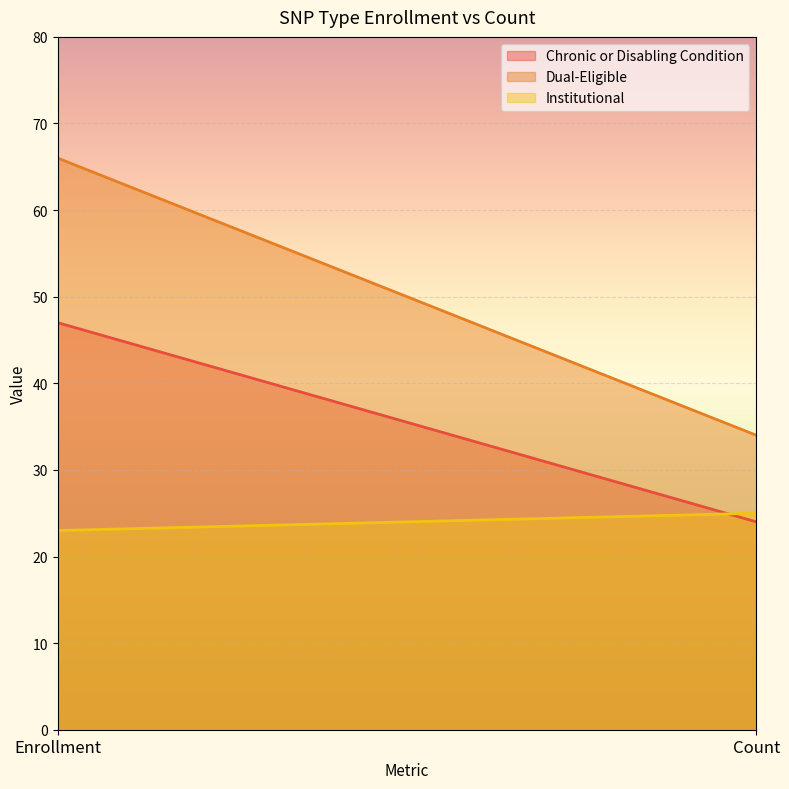

Rank the series by their maximum value, from highest to lowest.

Dual-Eligible, Chronic or Disabling Condition, Institutional